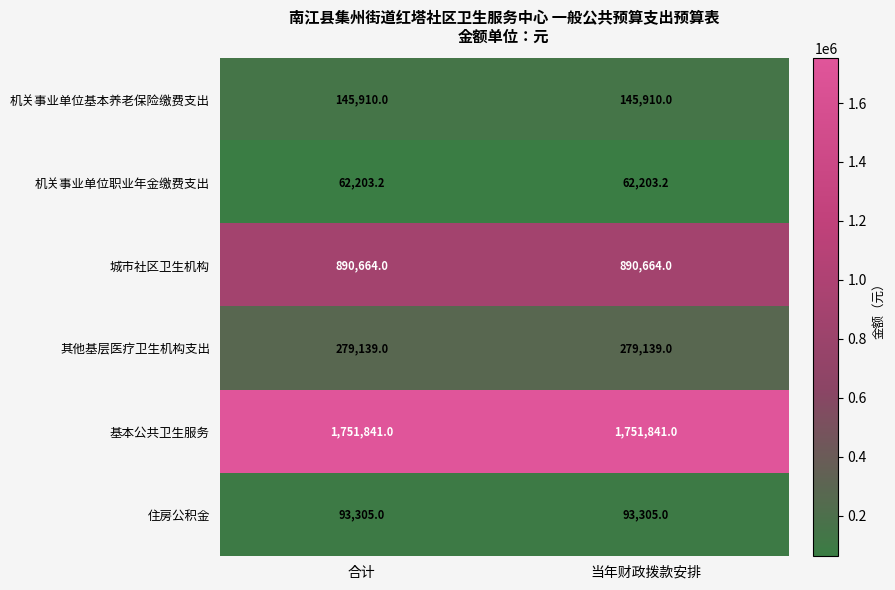

How many series are shown in this chart?

6